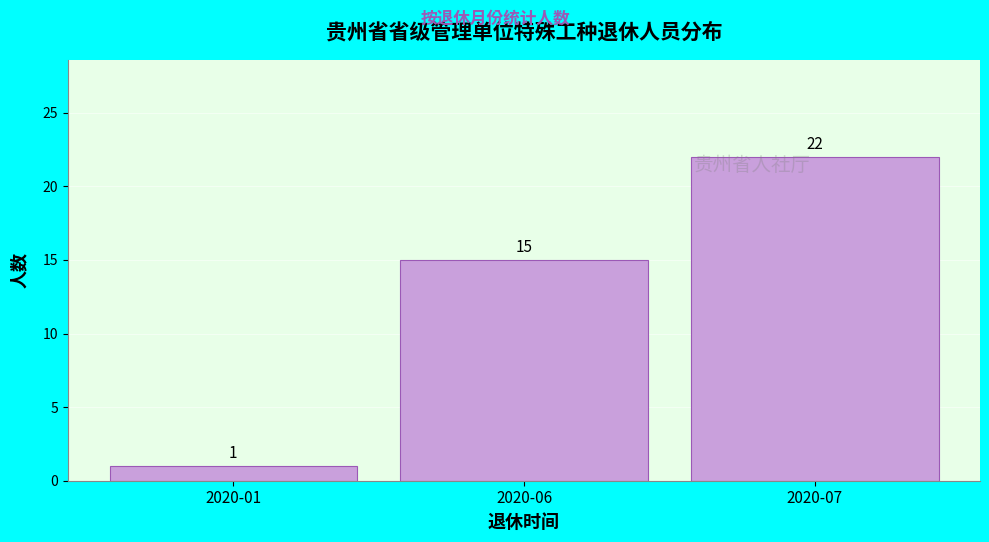

Reading left to right, transcribe all the data shown in this chart.

2020-01=1	2020-06=15	2020-07=22